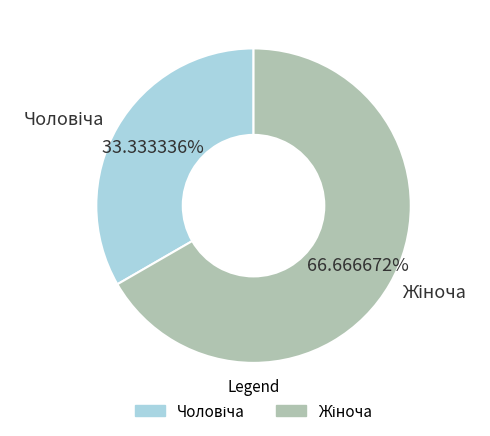

How many slices are in this pie chart?

2